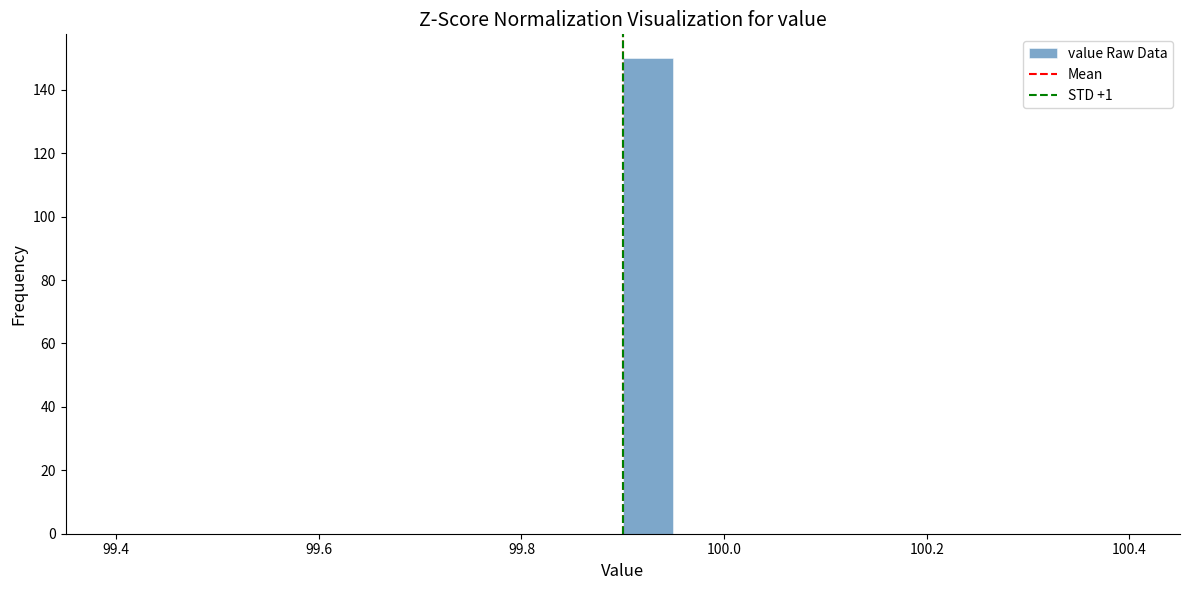

Read against the x-axis, roughly where is the centre of the tallest bar?

99.92